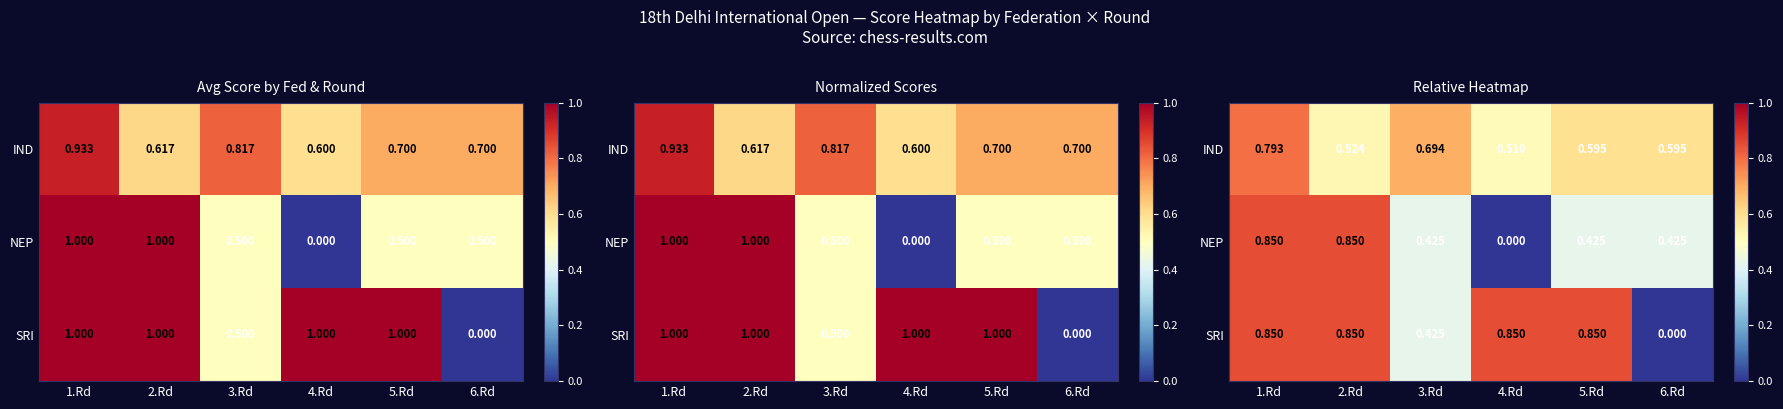

At which category does the chart reach its minimum across all series?

4.Rd